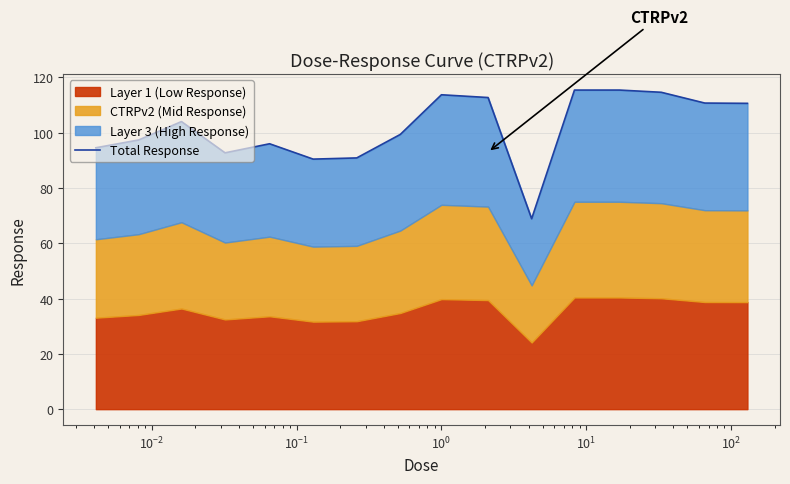

The value at $\mathdefault{10^{-1}}$ is 121.3. True or false?

False